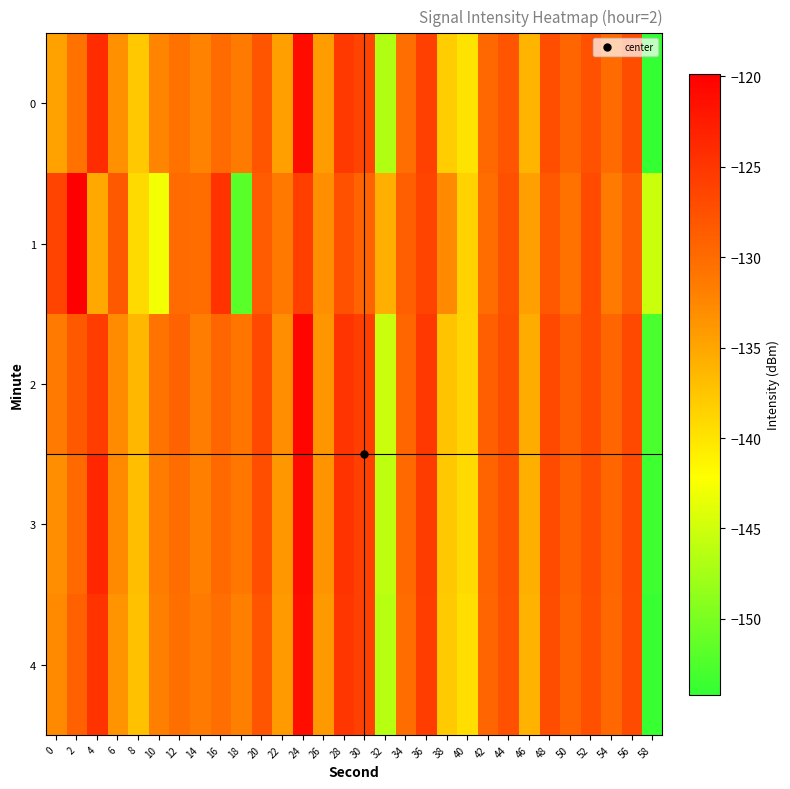

How many series are shown in this chart?

5